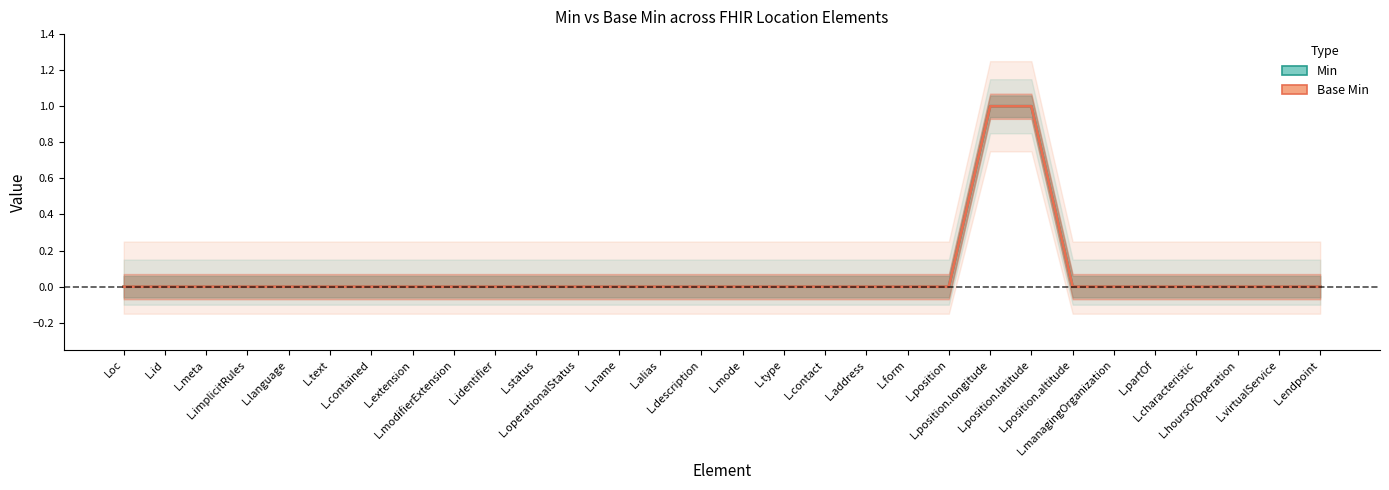

Which category has the highest value in the Base Min series?

L.position.longitude